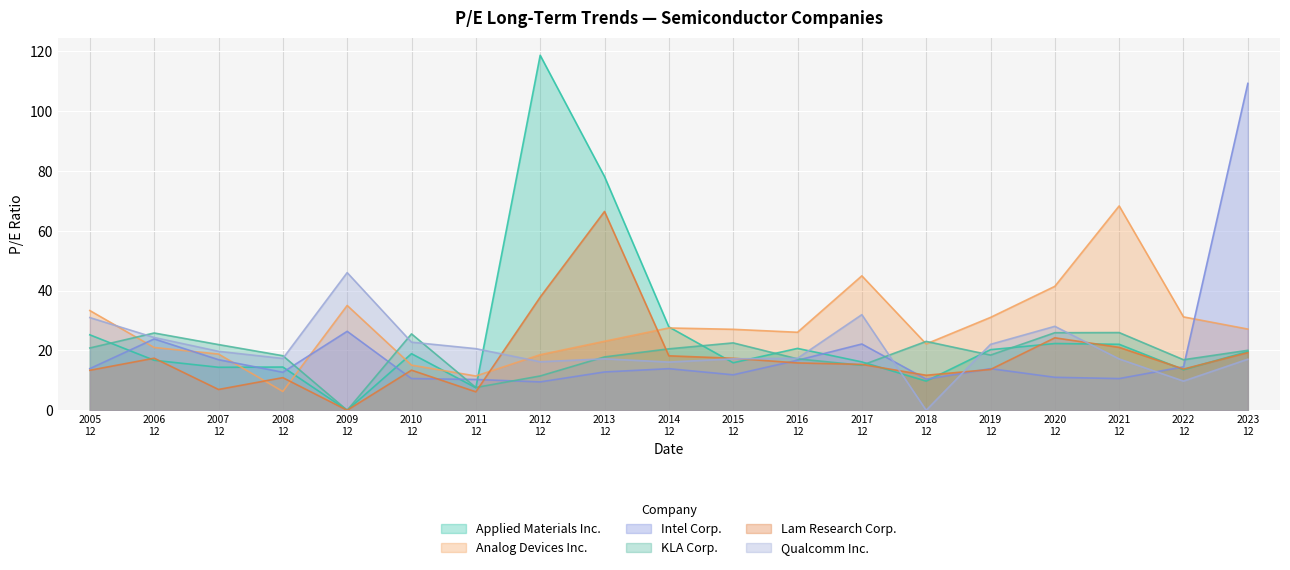

True or false: Applied Materials Inc. has more than 1 points higher than both neighbors.

True